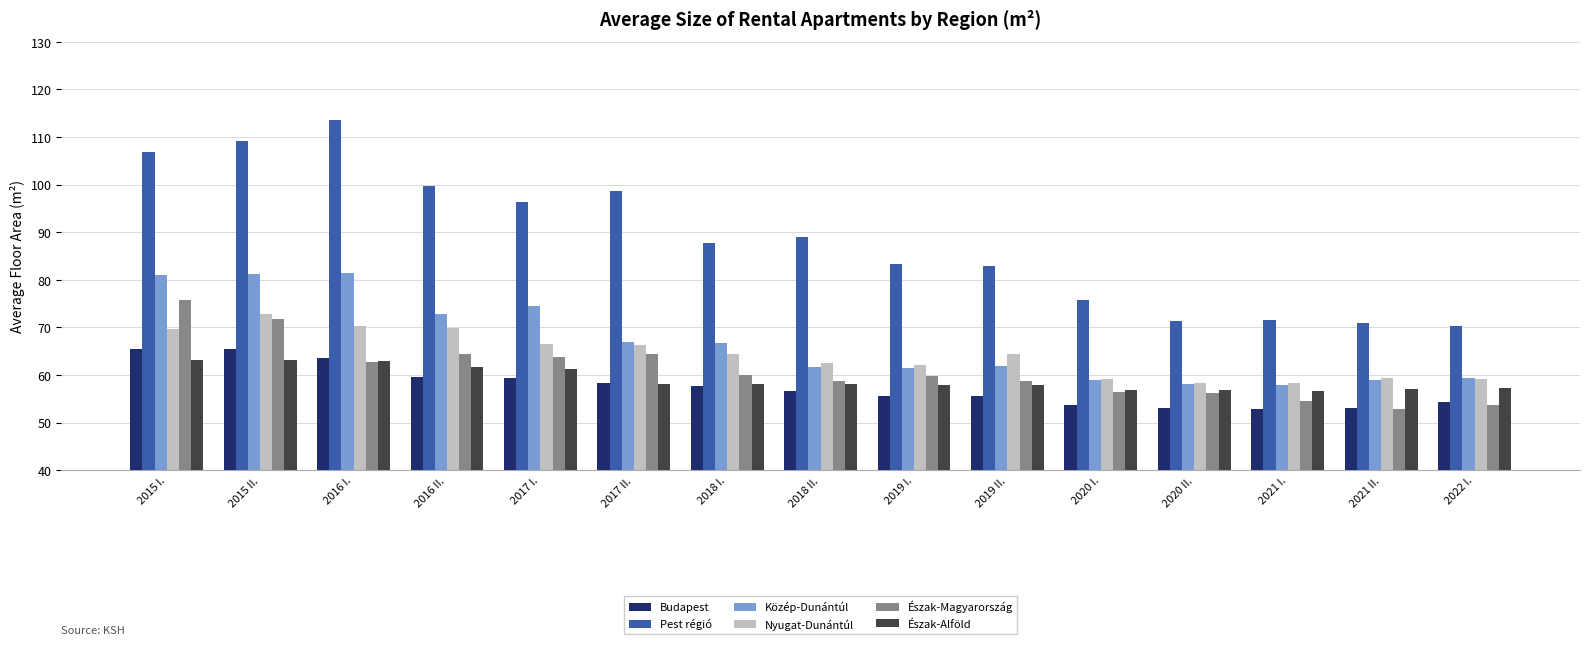

At which label does Közép-Dunántúl first exceed 61?

2015 I.